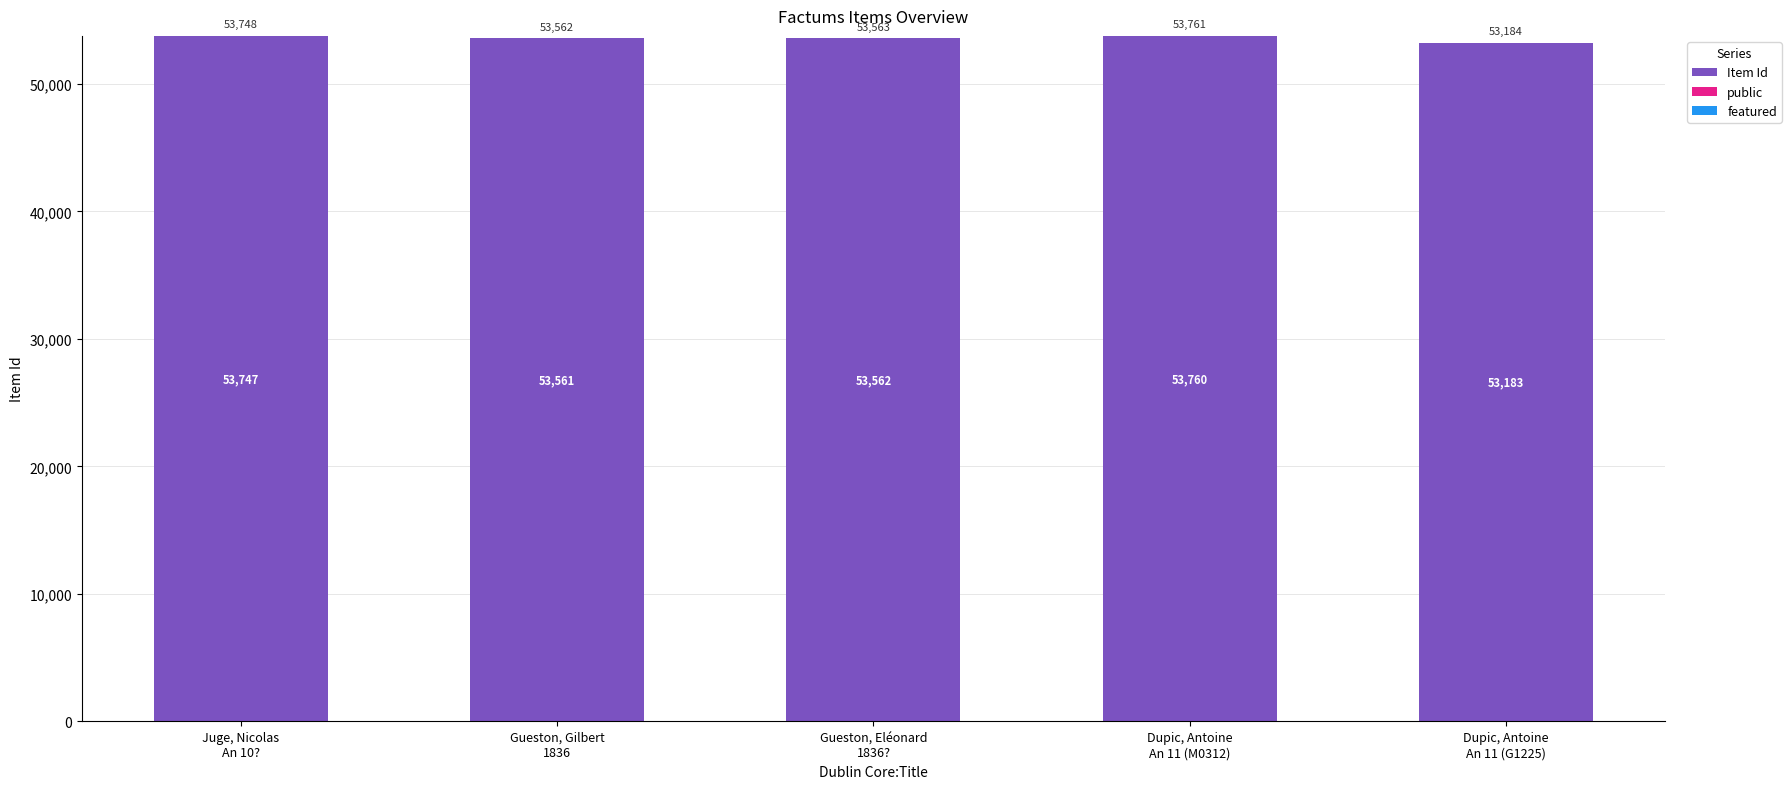

Are the bars horizontal?

No